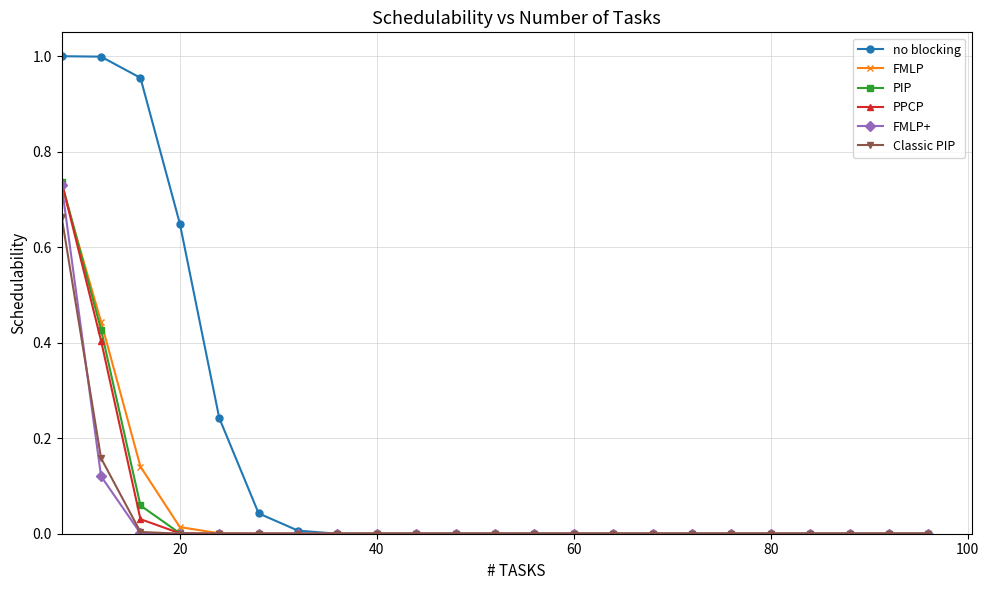

Which series has the widest spread of values?

no blocking